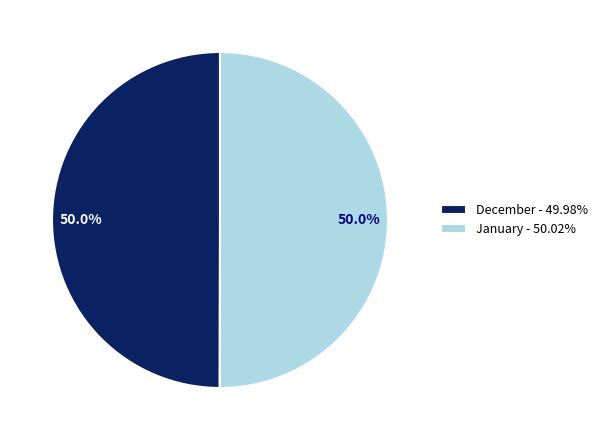

Approximately how many times larger is the value at January compared to December?

1.0